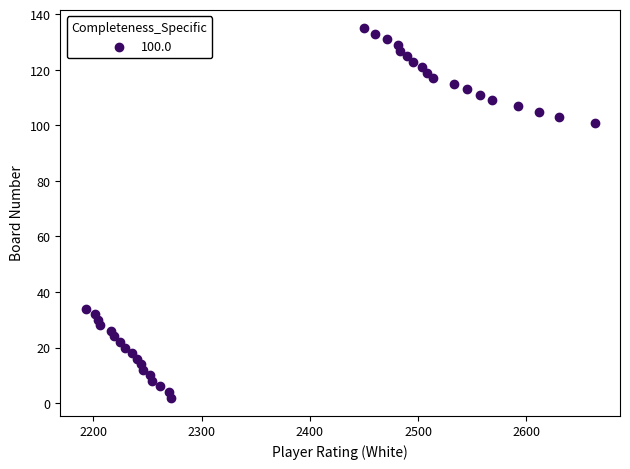

What is the range of Y values (max minus min)?

133